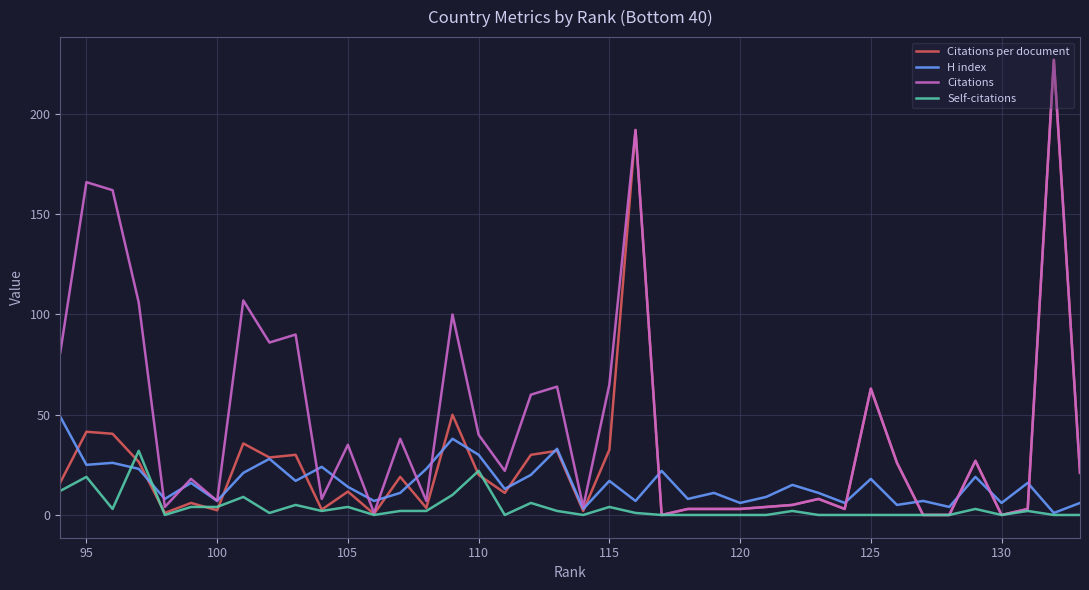

How many distinct data groups are displayed?

4